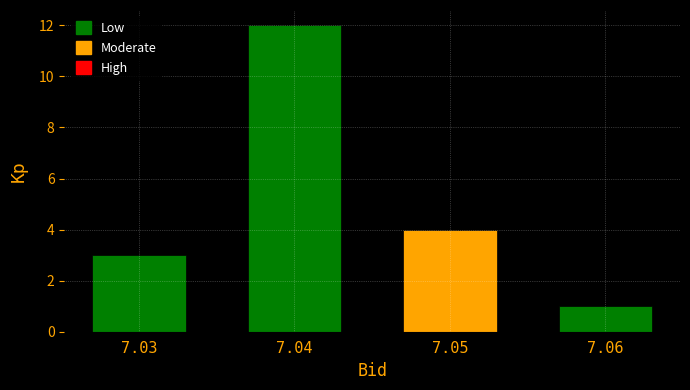

Reading left to right, list all the values displayed in this chart.

3	12	4	1